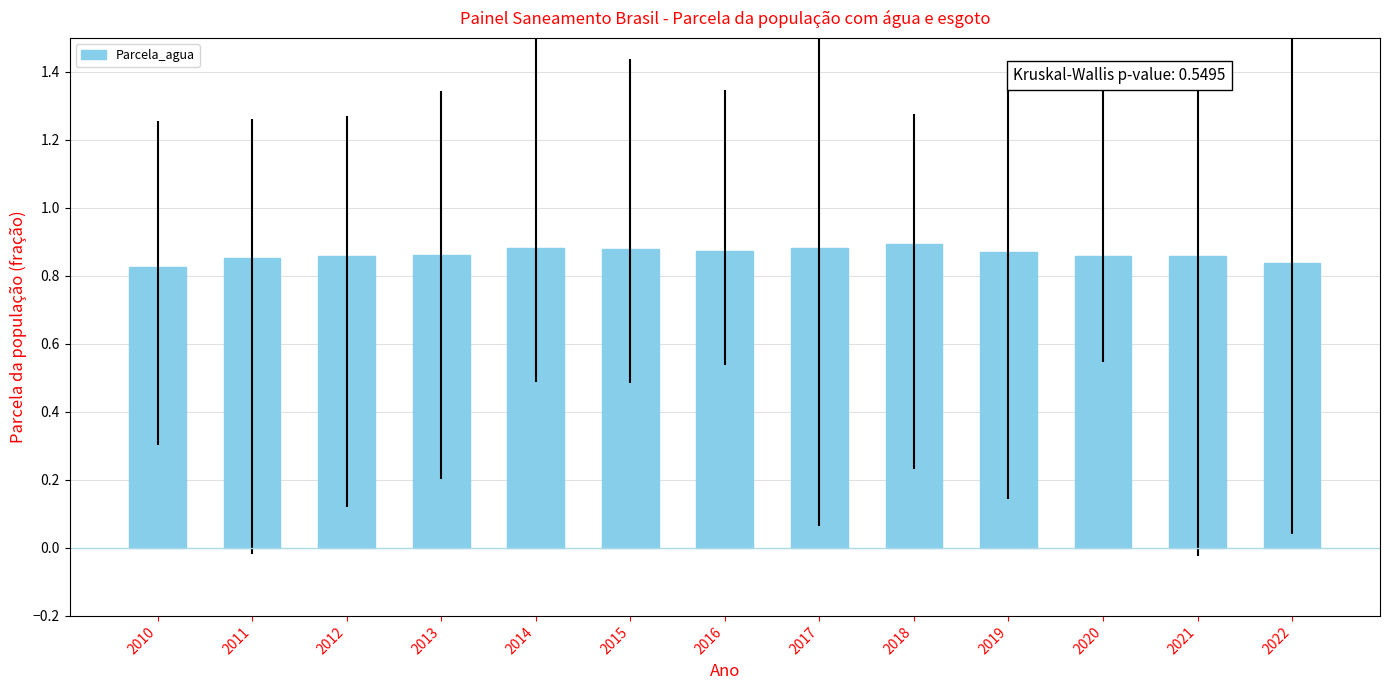

The value at 2021 is 0.9. True or false?

True